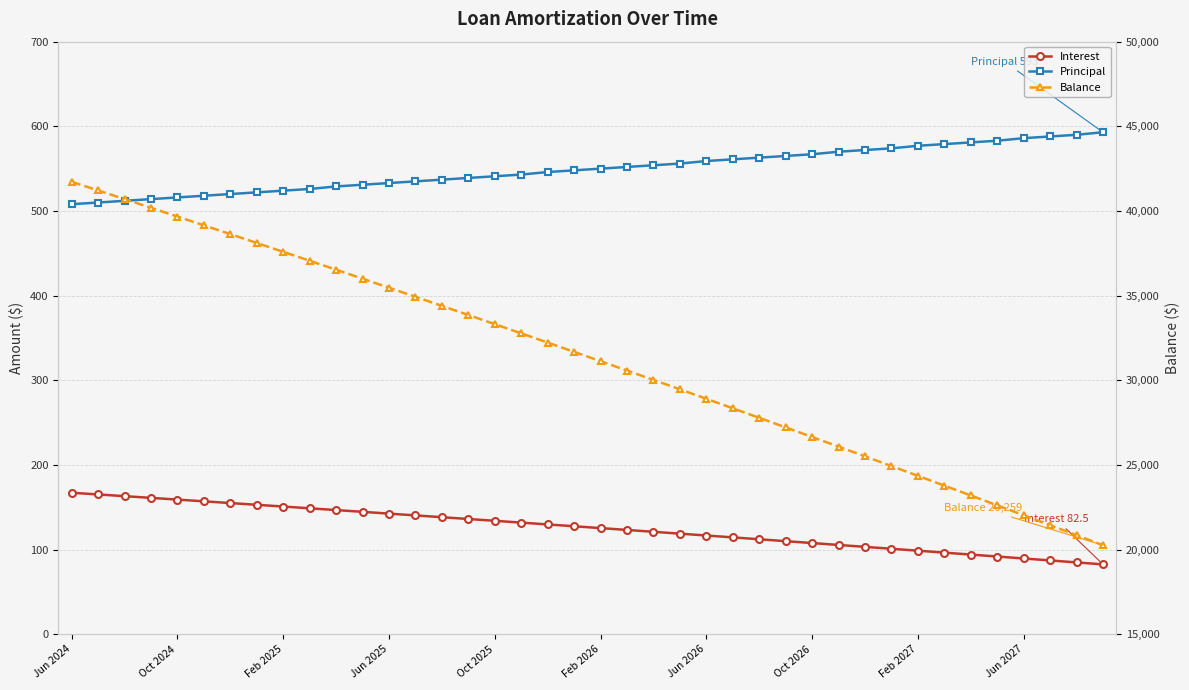

Is the value of Principal at 17 greater than the value of Interest at Jun 2026?

Yes